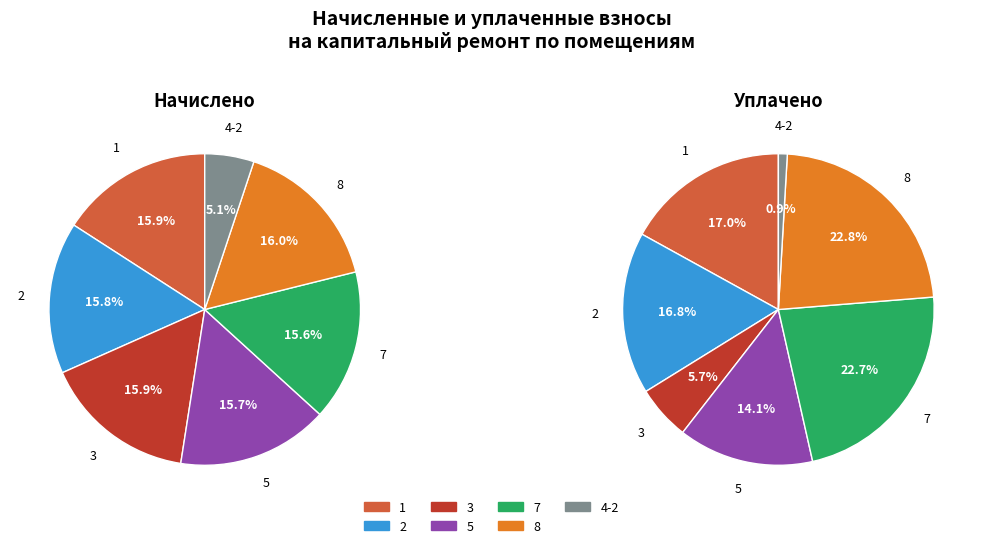

Between 2 and 3, which series saw the biggest shift?

уплачено